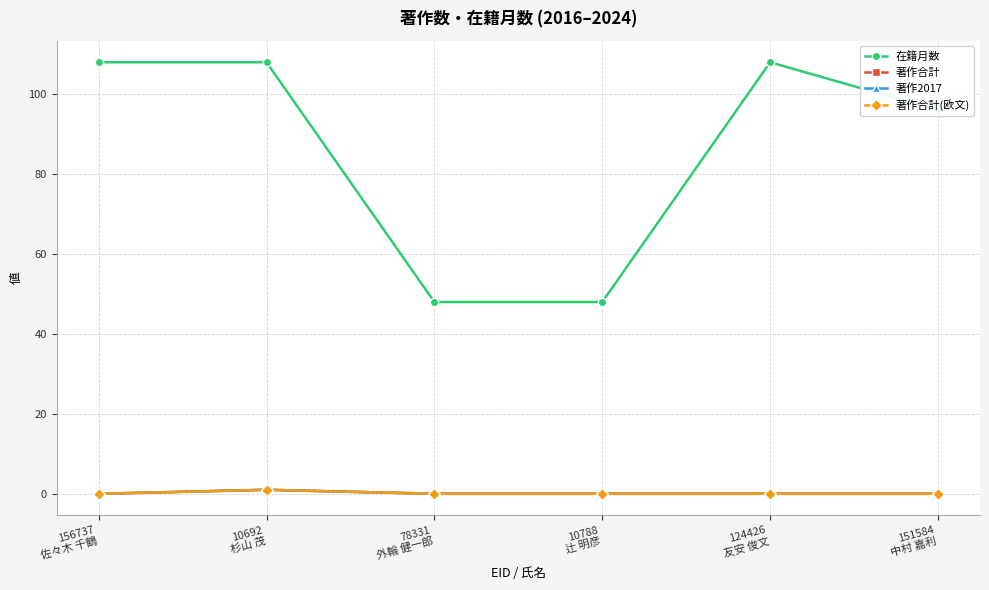

What position from the right is 10788
辻 明彦?

3